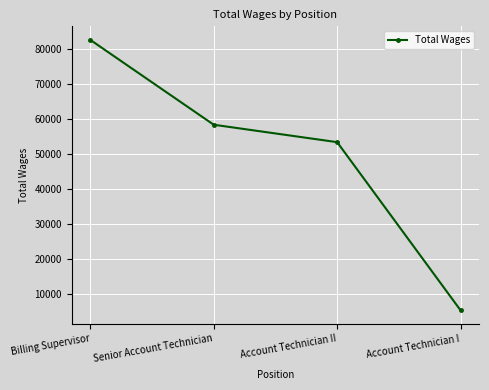

What is the minimum value shown in the chart?

5180